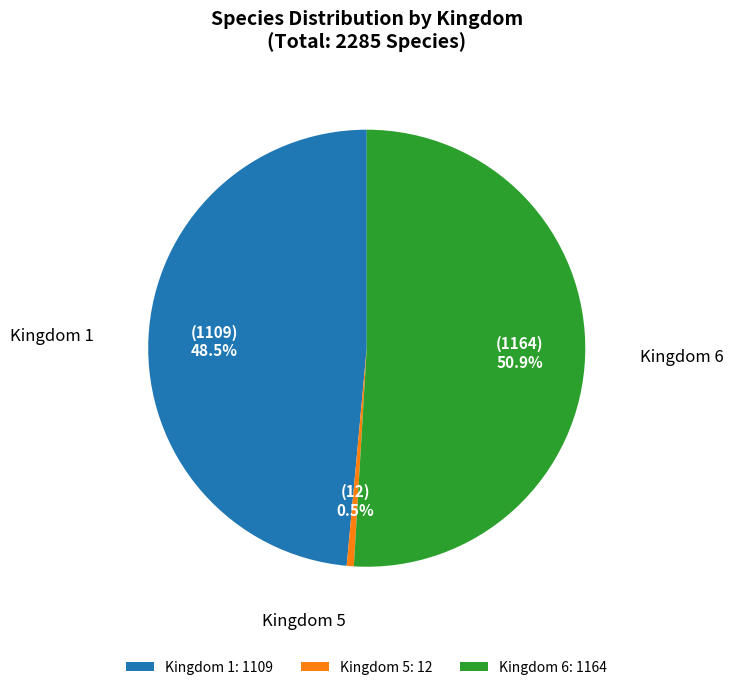

Rank the categories by value from lowest to highest.

Kingdom 5: 12, Kingdom 1: 1109, Kingdom 6: 1164